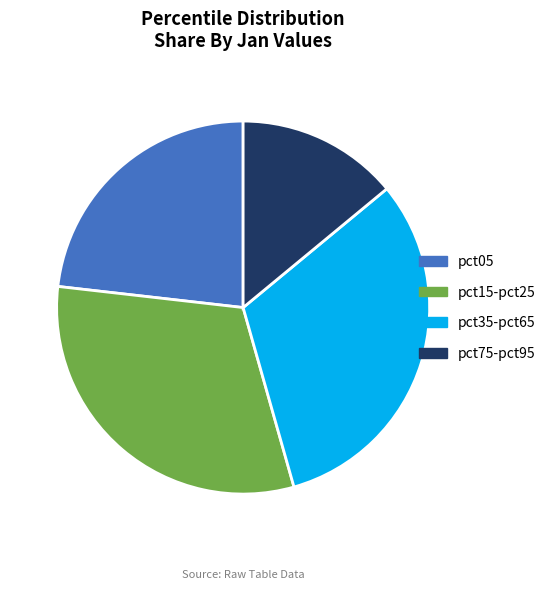

Is pct35-pct65 the majority of the pie?

No